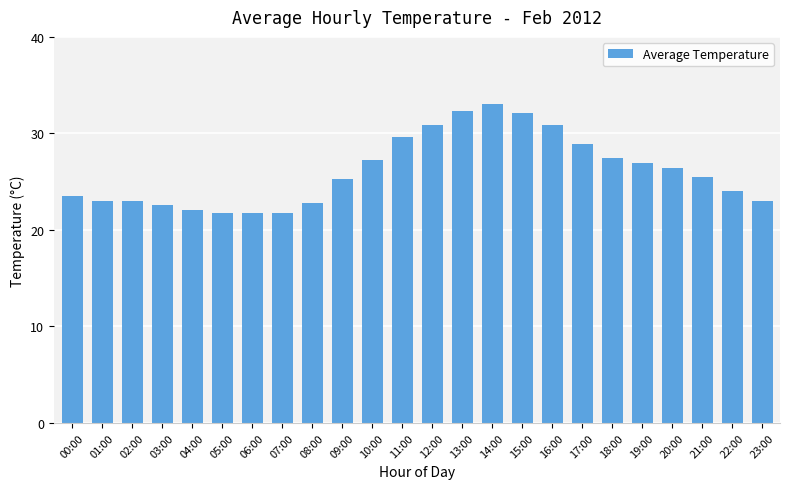

What is the label of the 9th bar from the right?

15:00